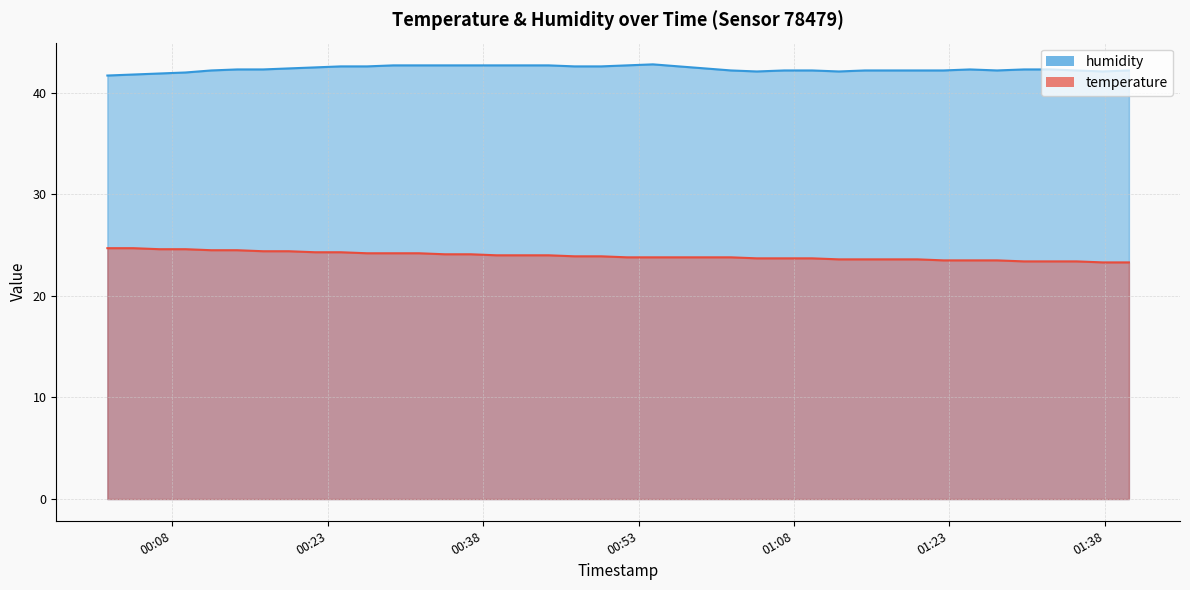

Between 2023-06-10T01:30:12 and 2023-06-10T01:35:17, which series saw the biggest shift?

humidity